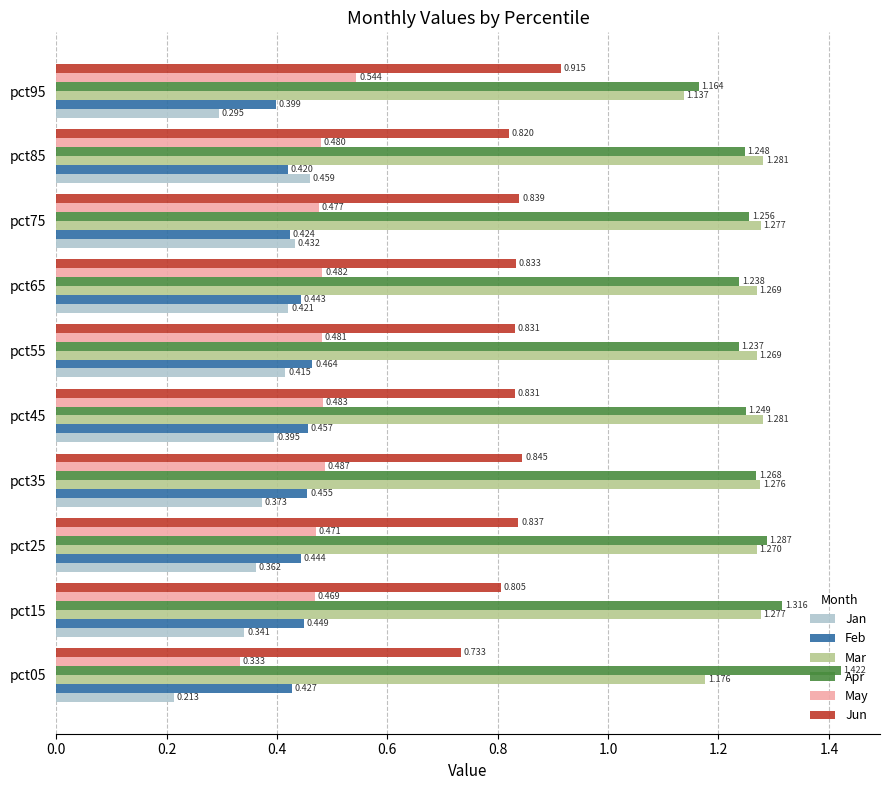

Rank the series at pct45 from lowest to highest value.

Jan, Feb, May, Jun, Apr, Mar